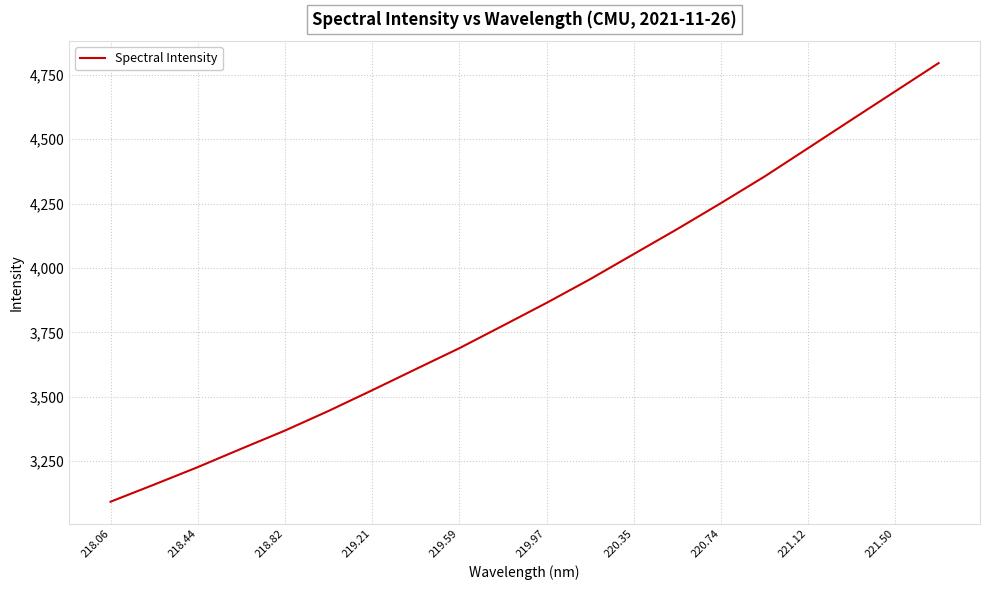

What is the minimum value shown in the chart?

3092.4